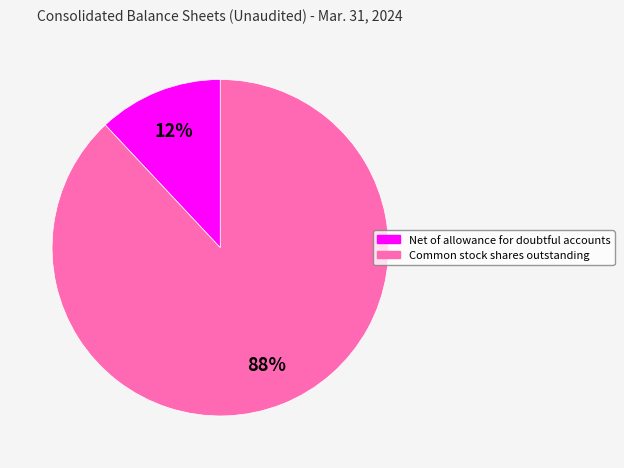

What is the majority slice?

Common stock shares outstanding